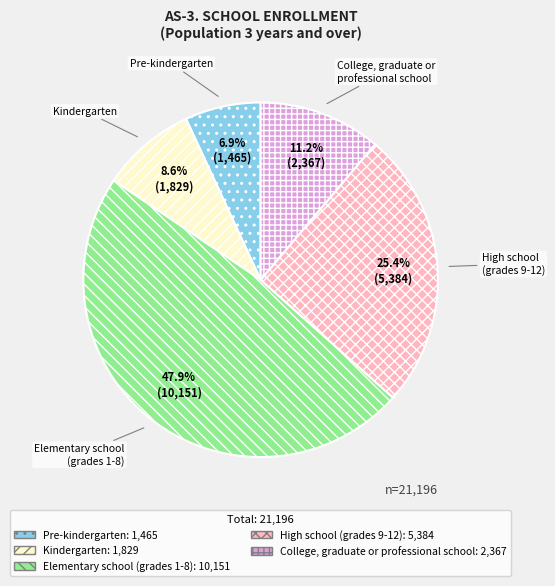

The Kindergarten slice represents 16% of the pie. True or false?

False